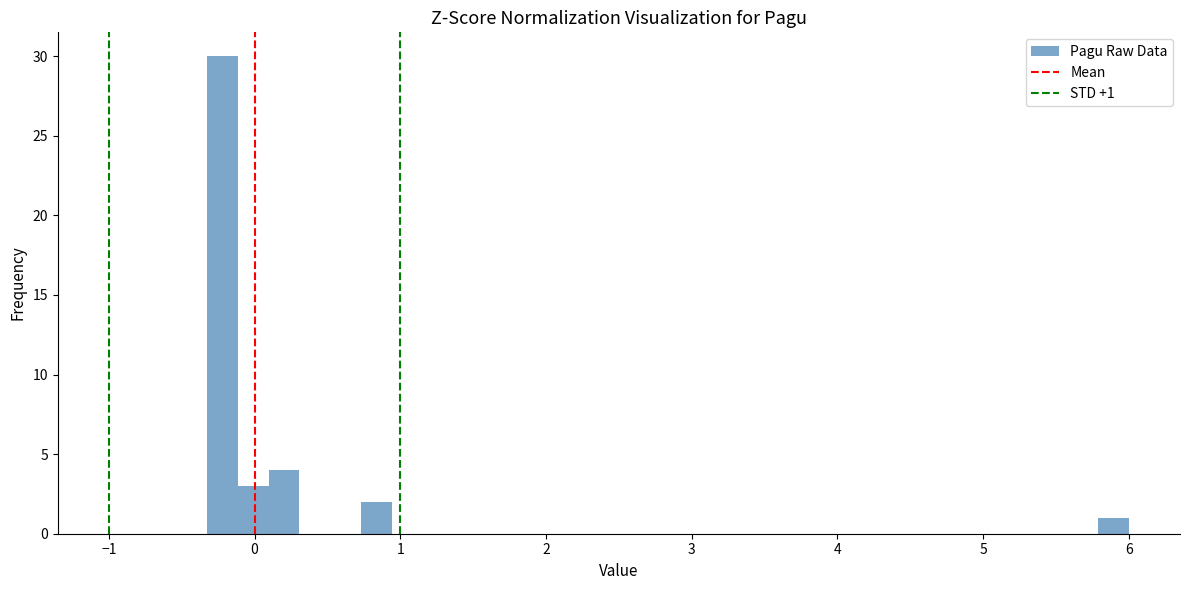

Around what value on the x-axis is the tallest bar? Give the approximate position of its centre, as read against the axis.

-0.2